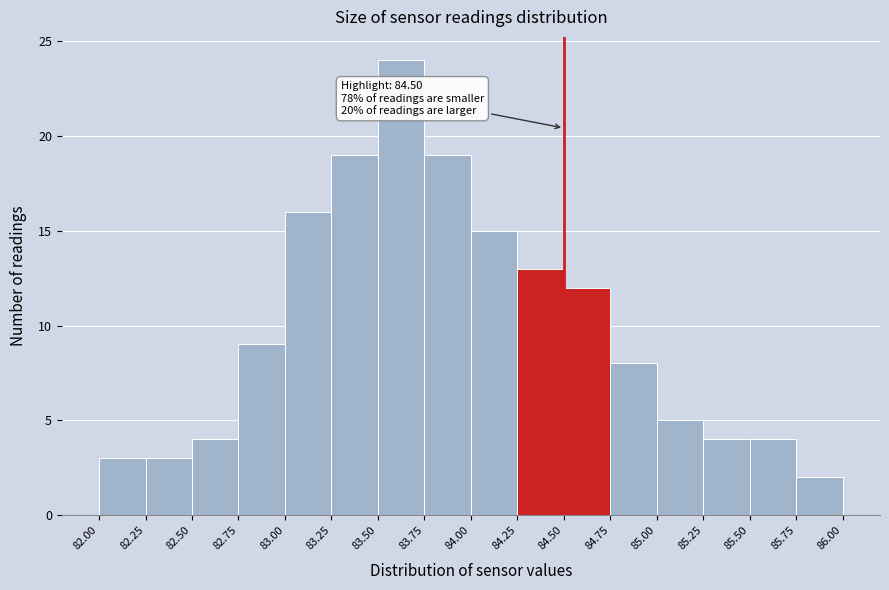

Over which range of the x-axis is the bar tallest?

83.50 to 83.75